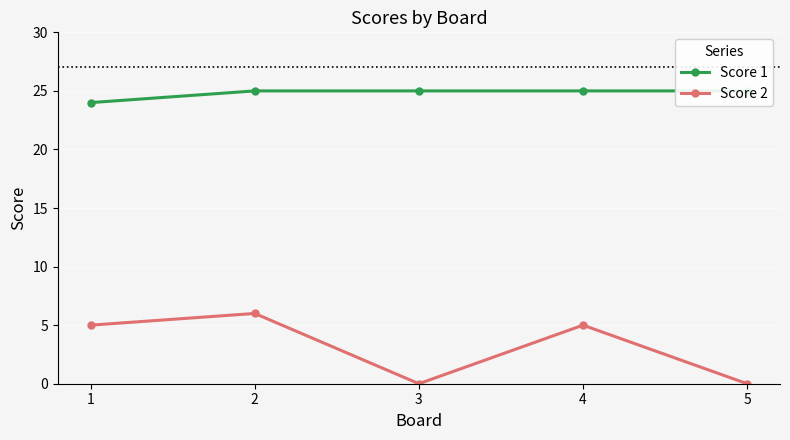

At how many categories does at least one series exceed 18?

5